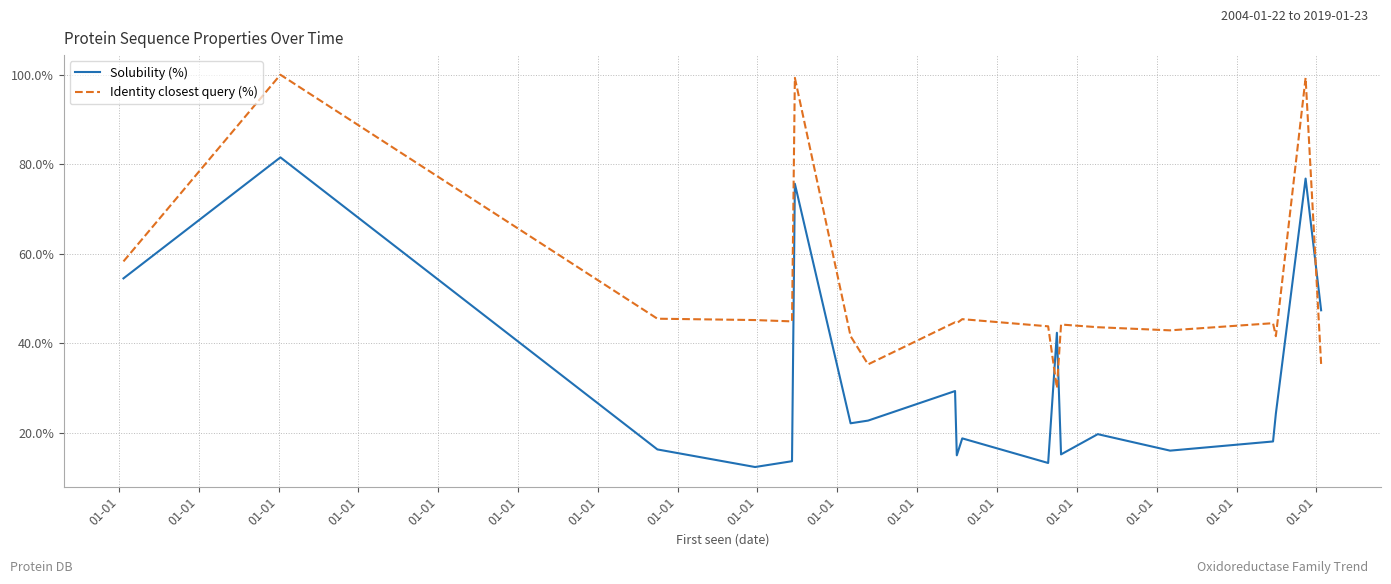

What is the minimum value for Identity closest query (%)?

30.0